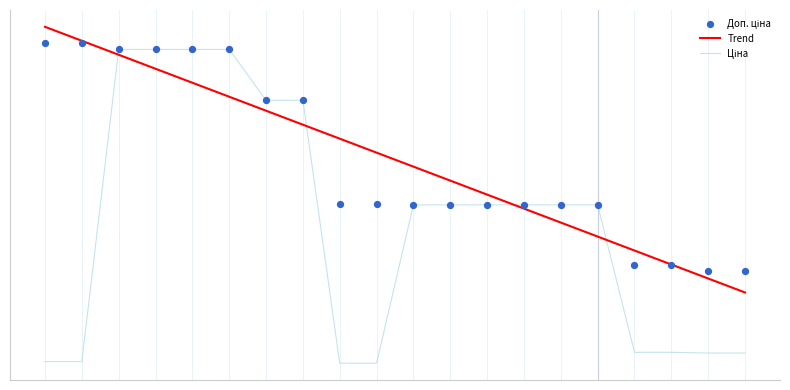

Which series contains the highest Y value?

Trend